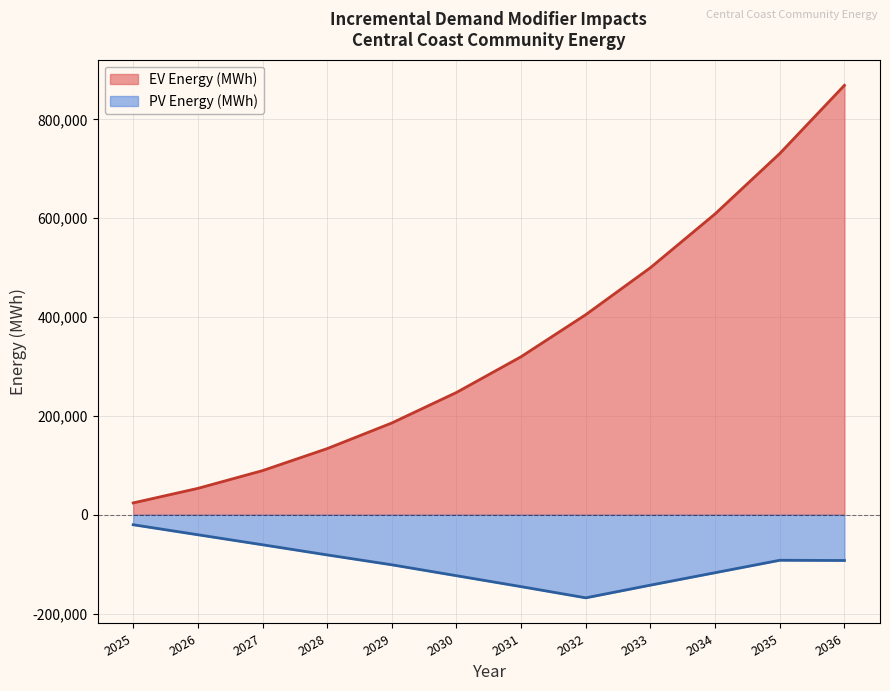

What is the total value across all series at 2032?

236652.7